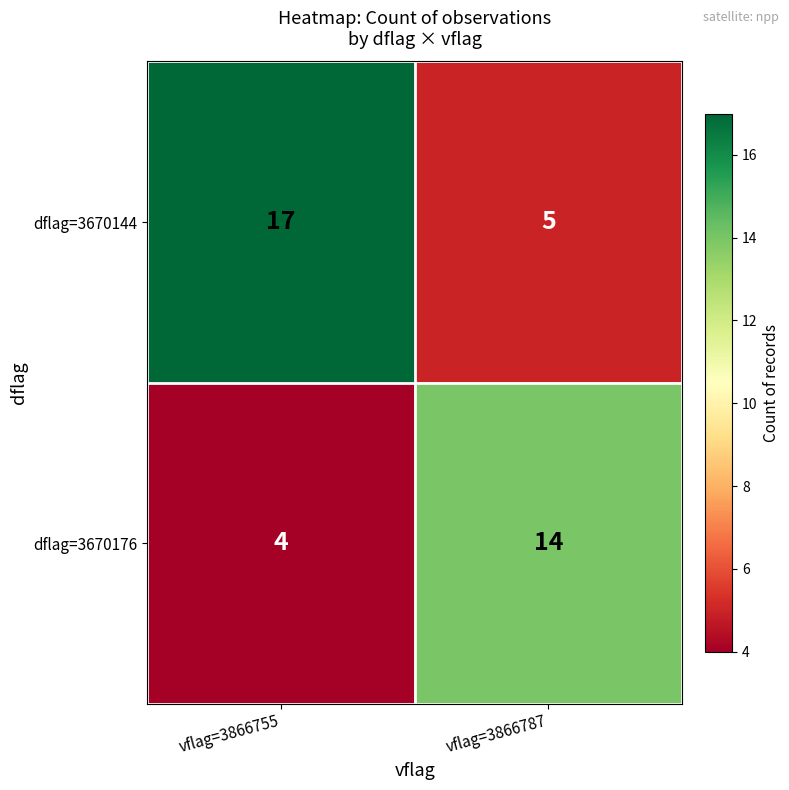

What is the sum of the dflag=3670176 values at vflag=3866787 and vflag=3866755?

18